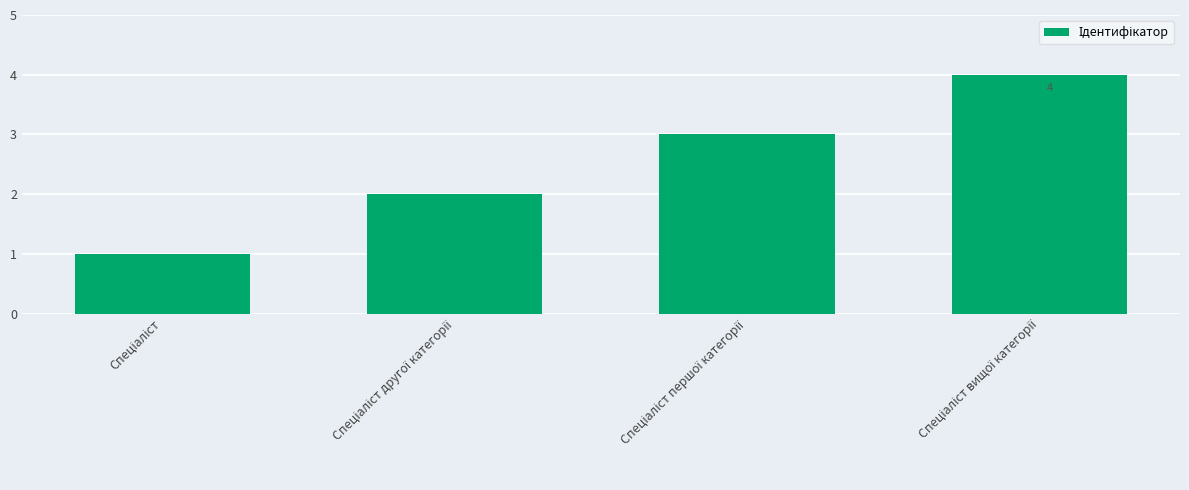

What is the greatest value displayed?

4